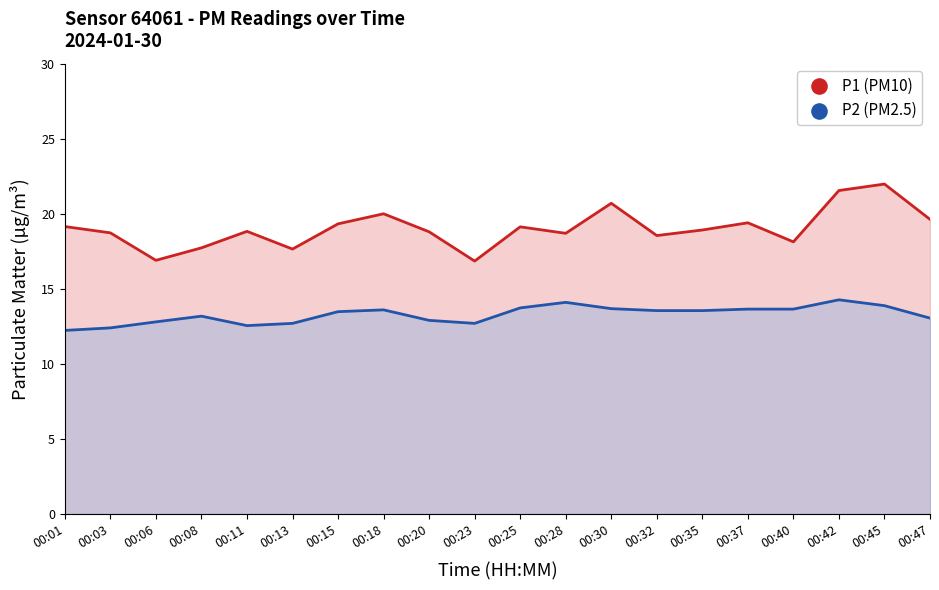

What are all the series names shown in the legend?

P1 (PM10), P2 (PM2.5)